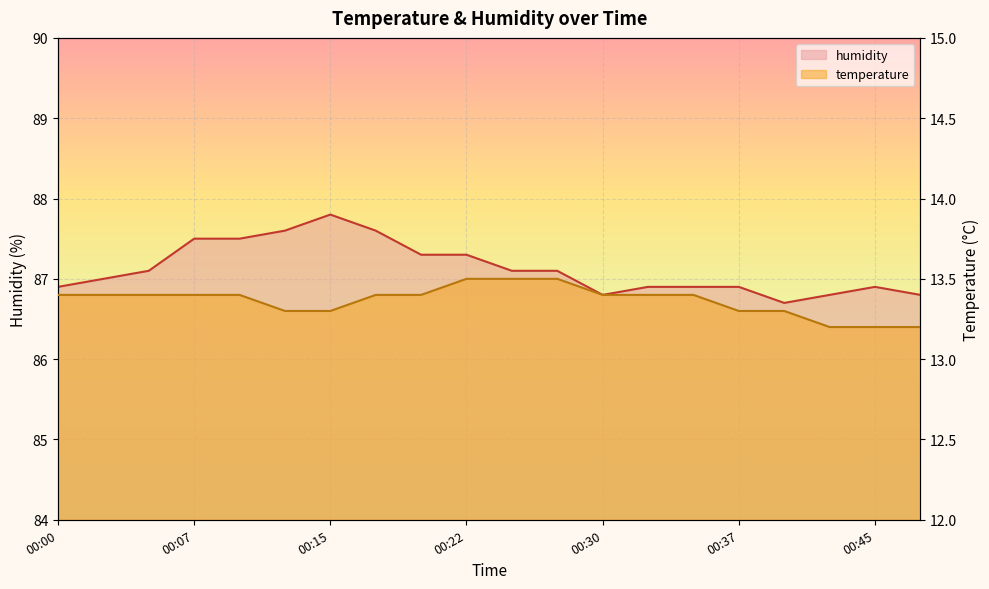

True or false: humidity and temperature intersect in this chart.

False